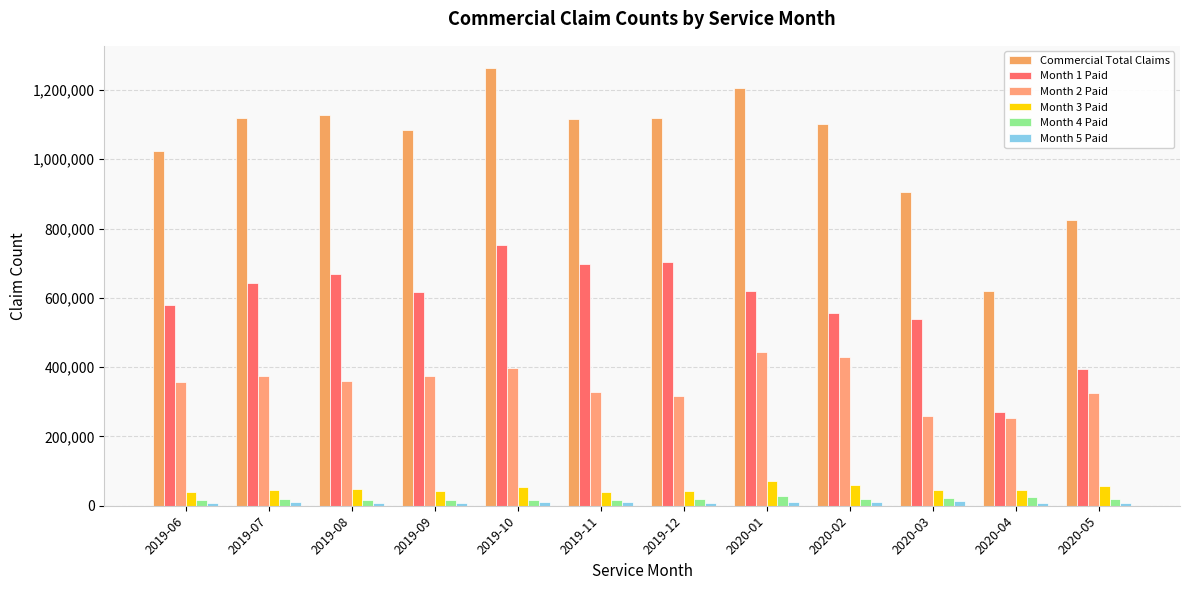

What is the difference between the Month 3 Paid values at 2019-07 and 2020-01?

23886